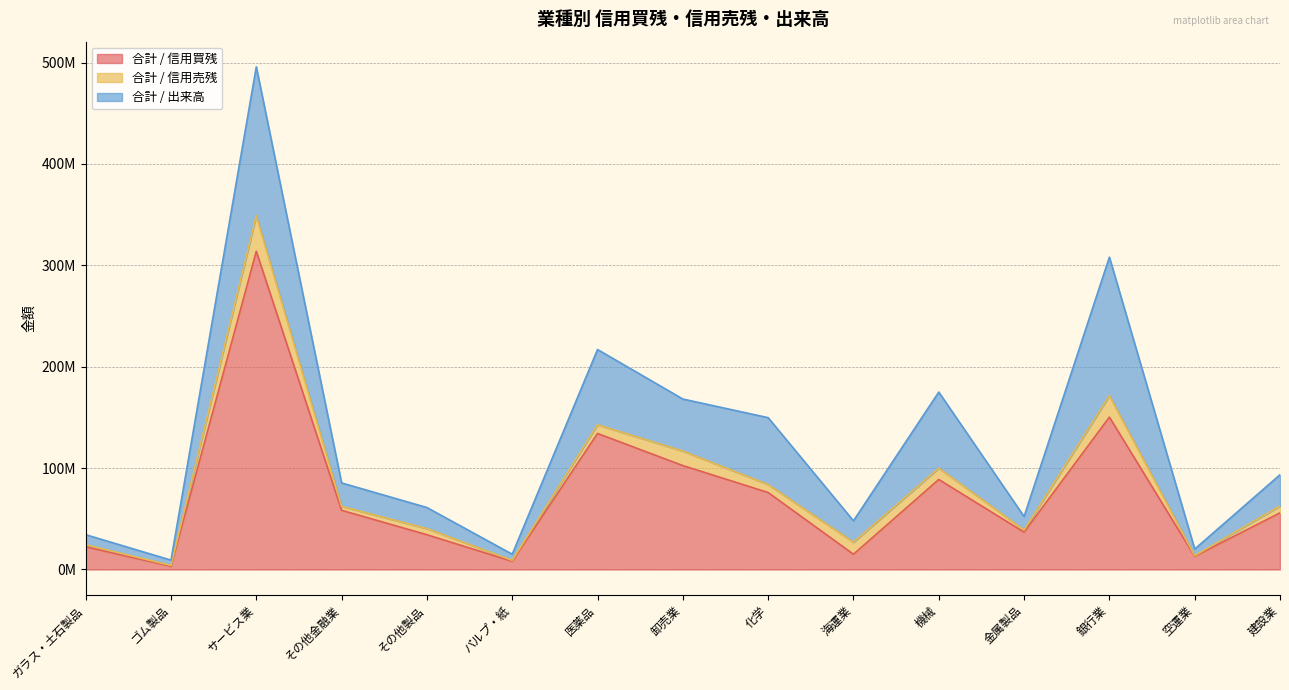

Reading left to right, extract all data points from this chart.

合計 / 信用買残: ガラス・土石製品=22380500	ゴム製品=3109600	サービス業=313876100	その他金融業=58385300	その他製品=34299100	パルプ・紙=8050100	医薬品=134170900	卸売業=102499400	化学=75921000	海運業=15035900	機械=88799700	金属製品=36830800	銀行業=150317500	空運業=13021800	建設業=55827800
合計 / 信用売残: ガラス・土石製品=2045600	ゴム製品=886600	サービス業=35114200	その他金融業=3906400	その他製品=6037800	パルプ・紙=945800	医薬品=8587900	卸売業=14362500	化学=7822000	海運業=11871000	機械=11138300	金属製品=2131200	銀行業=21151000	空運業=578300	建設業=6858800
合計 / 出来高: ガラス・土石製品=9907600	ゴム製品=5240600	サービス業=146882800	その他金融業=23099900	その他製品=20786300	パルプ・紙=6057100	医薬品=74238300	卸売業=51274500	化学=66013900	海運業=21098700	機械=75072600	金属製品=13297600	銀行業=136644700	空運業=6554800	建設業=30769400